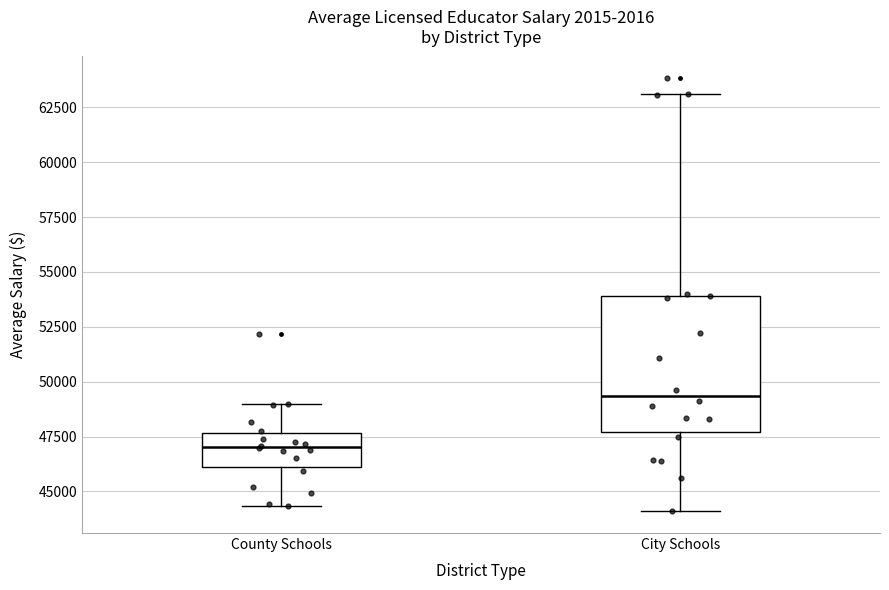

Where does the median line of the box for City Schools sit on the y-axis? The values are not printed on the chart, so give them approximately, as read against the axis.

49500